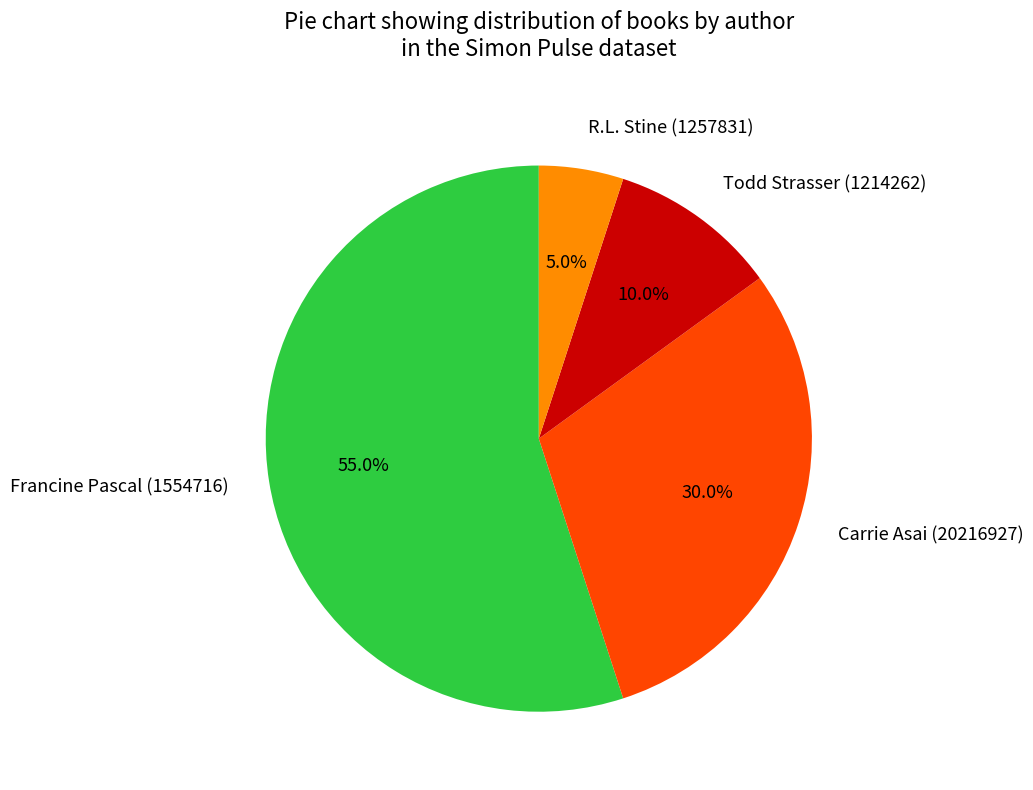

To the nearest percent, what is the average slice percentage?

25%